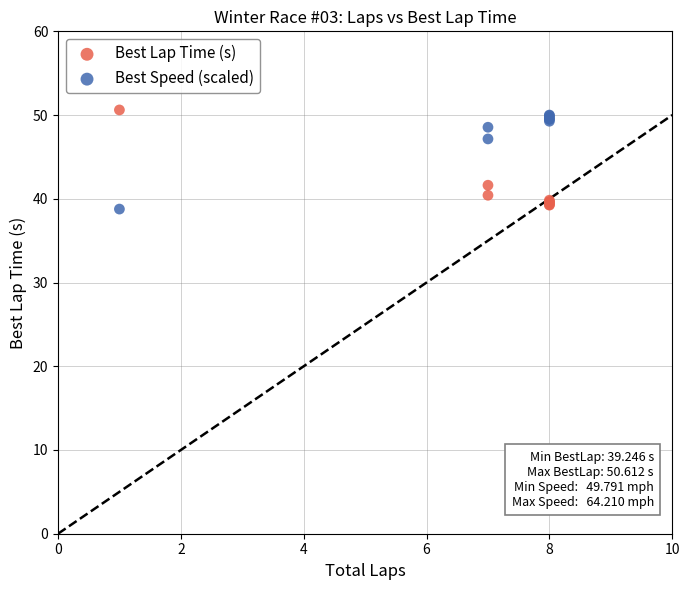

What are all the series names shown in the legend?

Best Lap Time (s), Best Speed (scaled)